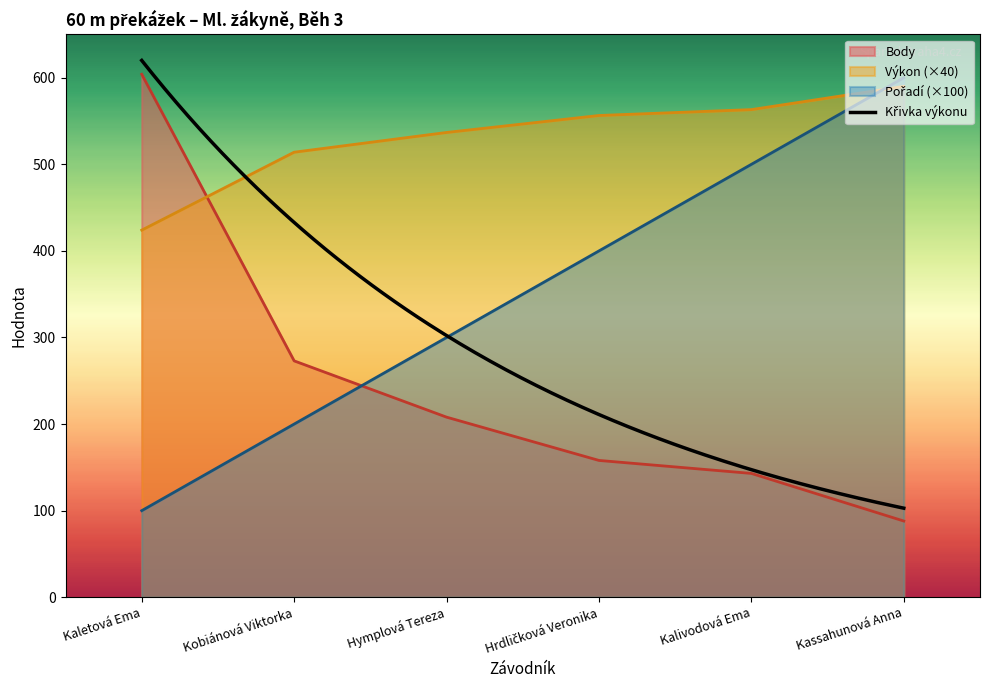

Does the chart display data point markers on the line(s)?

No